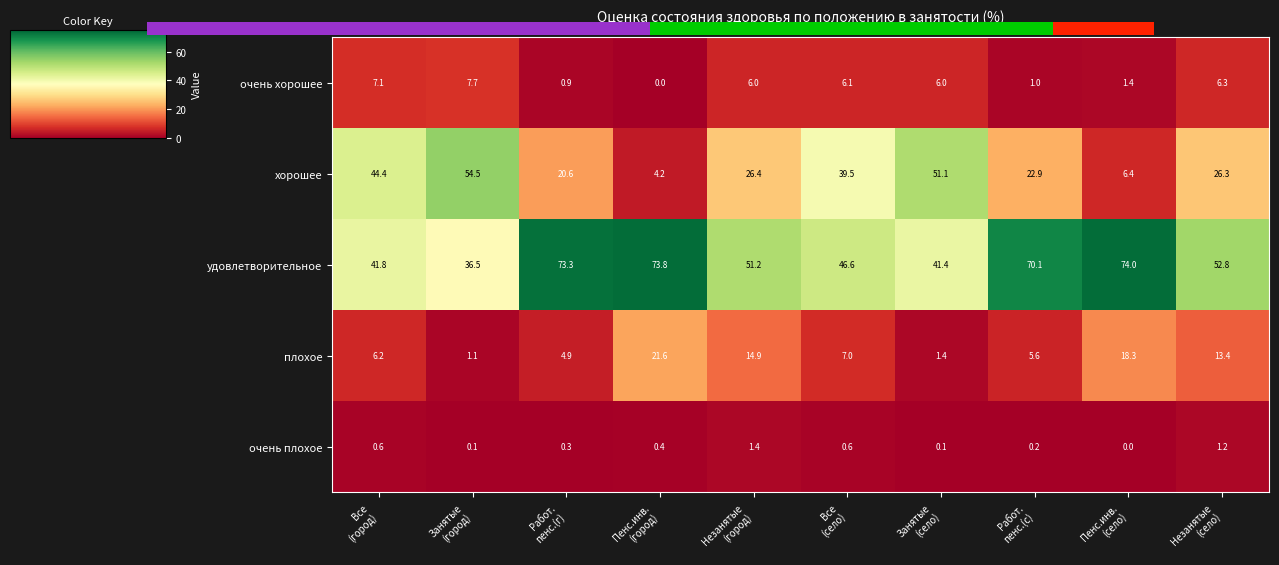

What is the average value of the очень плохое series?

0.5